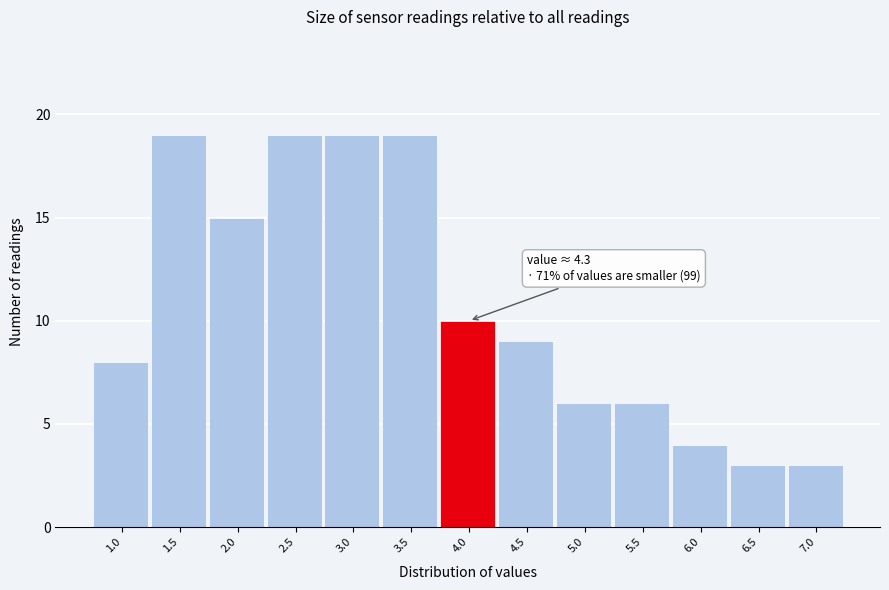

Reading left to right, extract all data points from this chart.

1.0=8	1.5=19	2.0=15	2.5=19	3.0=19	3.5=19	4.0=10	4.5=9	5.0=6	5.5=6	6.0=4	6.5=3	7.0=3